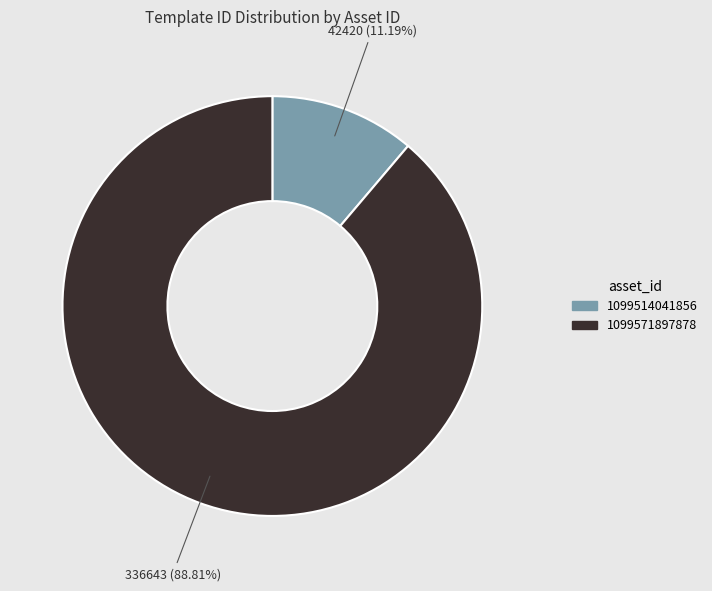

Combined, do 1099514041856 and 1099571897878 account for over 50%?

Yes